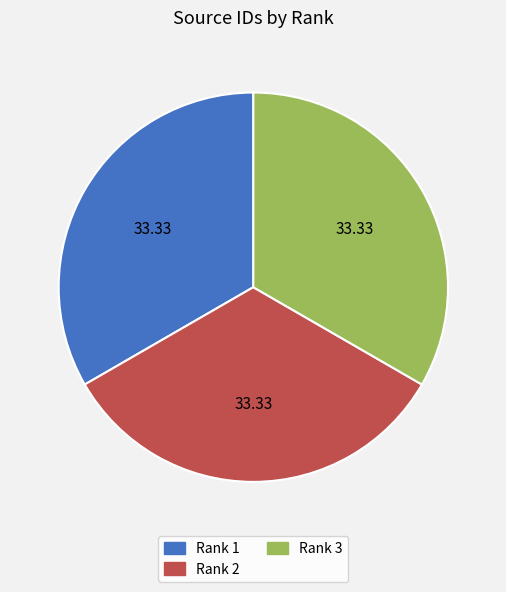

True or false: Rank 1 accounts for 38% of the total.

False